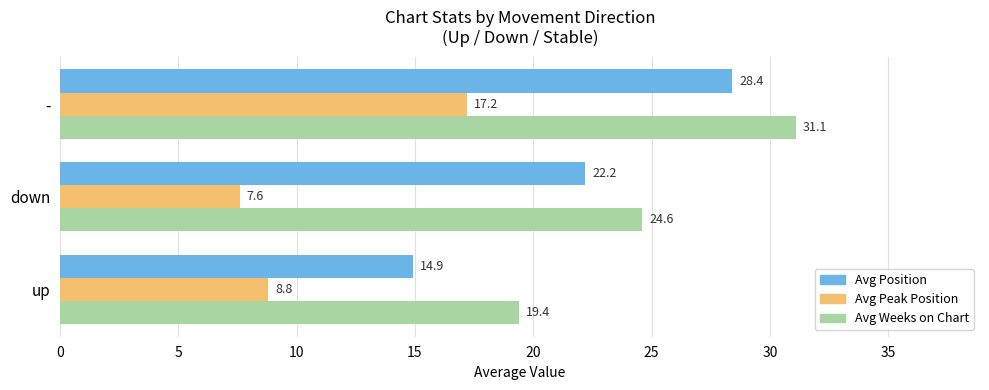

Where is Avg Weeks on Chart nearest to the value 25?

down